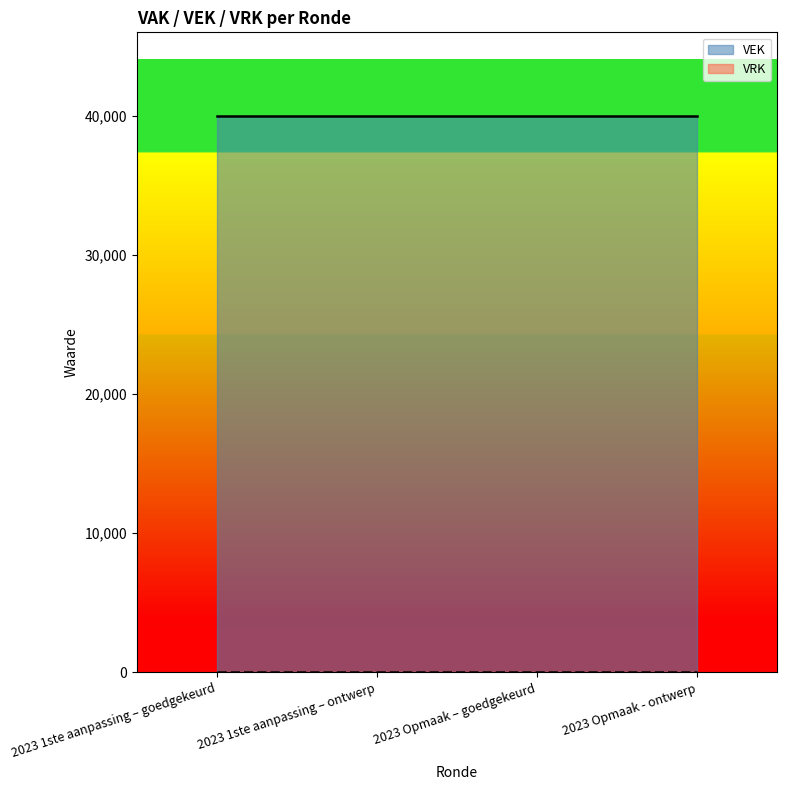

Does the chart have visible grid lines?

No